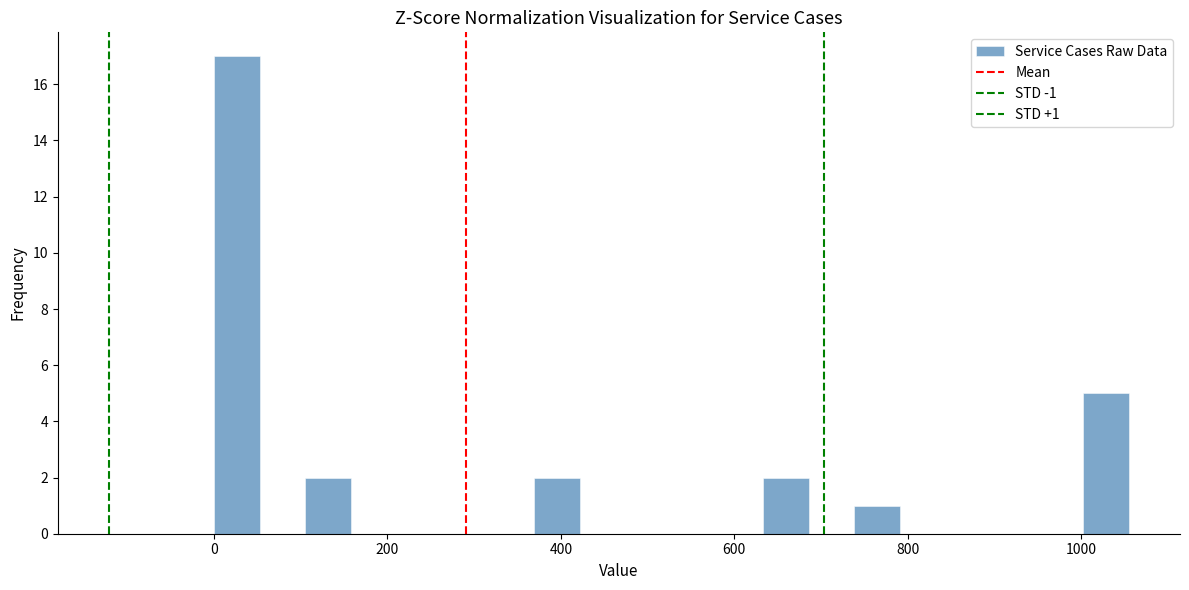

Around what value on the x-axis is the tallest bar? Give the approximate position of its centre, as read against the axis.

20